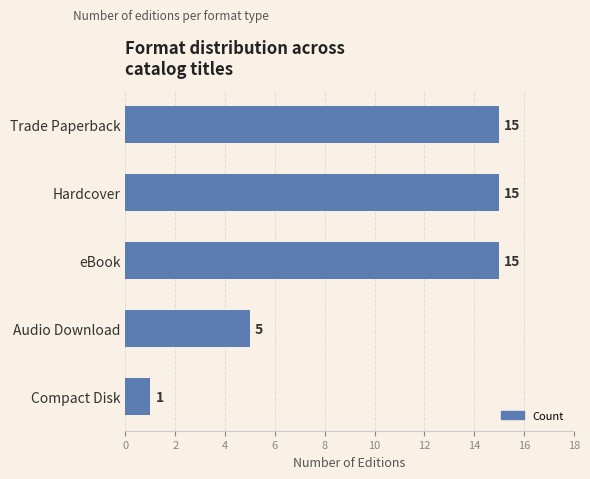

The value at eBook is 15. True or false?

True